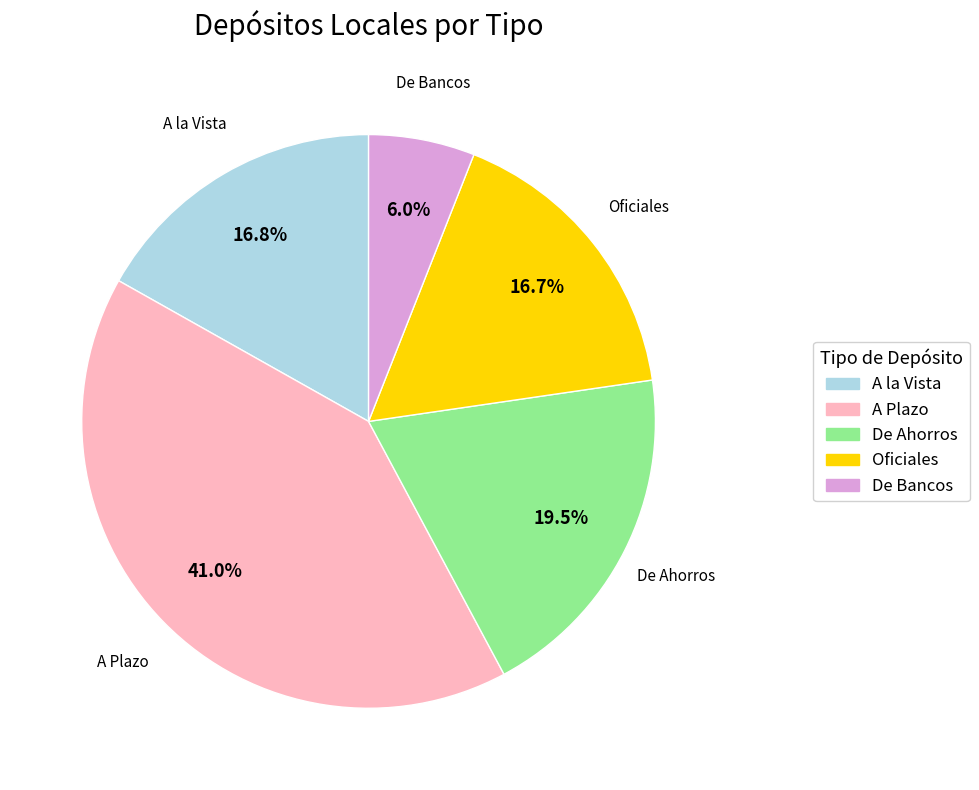

Is A la Vista the majority of the pie?

No